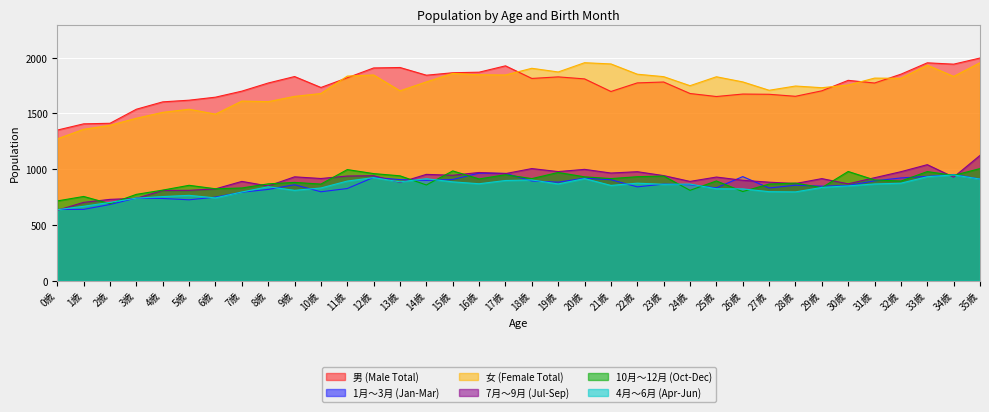

Rank the categories by 7月～9月 (Jul-Sep) value from highest to lowest.

35歳, 33歳, 18歳, 20歳, 19歳, 22歳, 32歳, 16歳, 21歳, 17歳, 14歳, 15歳, 23歳, 12歳, 11歳, 9歳, 25歳, 34歳, 31歳, 10歳, 29歳, 26歳, 7歳, 24歳, 27歳, 13歳, 28歳, 30歳, 8歳, 6歳, 5歳, 4歳, 3歳, 2歳, 1歳, 0歳